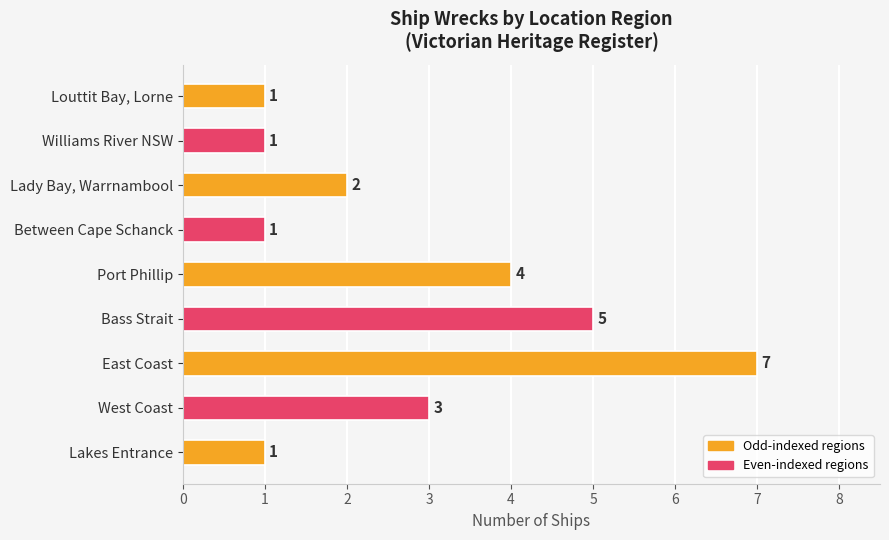

What is the difference between the maximum and minimum values?

6